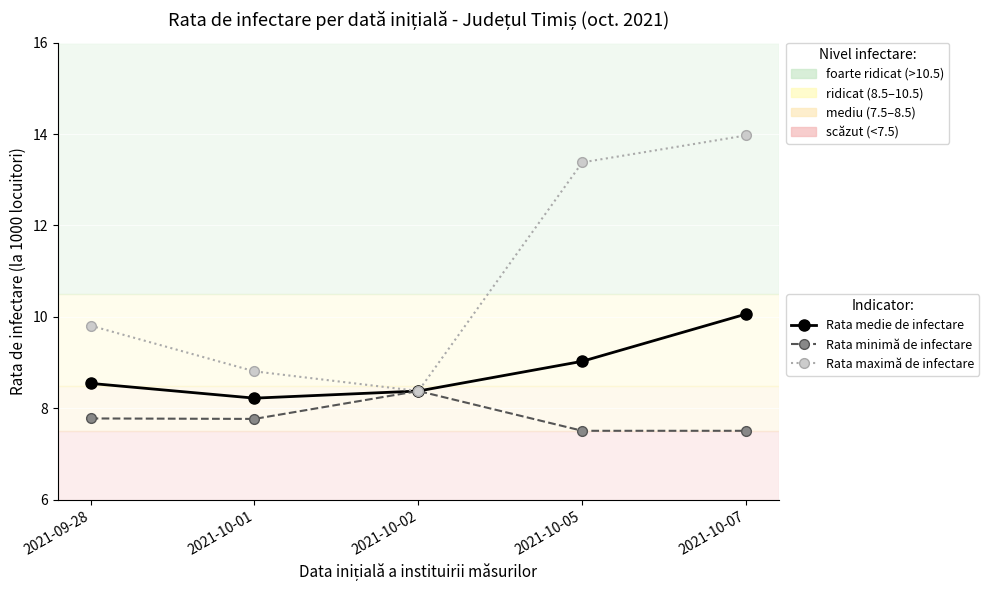

Reading left to right, extract all data points from this chart.

Rata medie de infectare: 2021-09-28=8.5	2021-10-01=8.2	2021-10-02=8.4	2021-10-05=9.0	2021-10-07=10.1
Rata minimă de infectare: 2021-09-28=7.8	2021-10-01=7.8	2021-10-02=8.4	2021-10-05=7.5	2021-10-07=7.5
Rata maximă de infectare: 2021-09-28=9.8	2021-10-01=8.8	2021-10-02=8.4	2021-10-05=13.4	2021-10-07=14.0